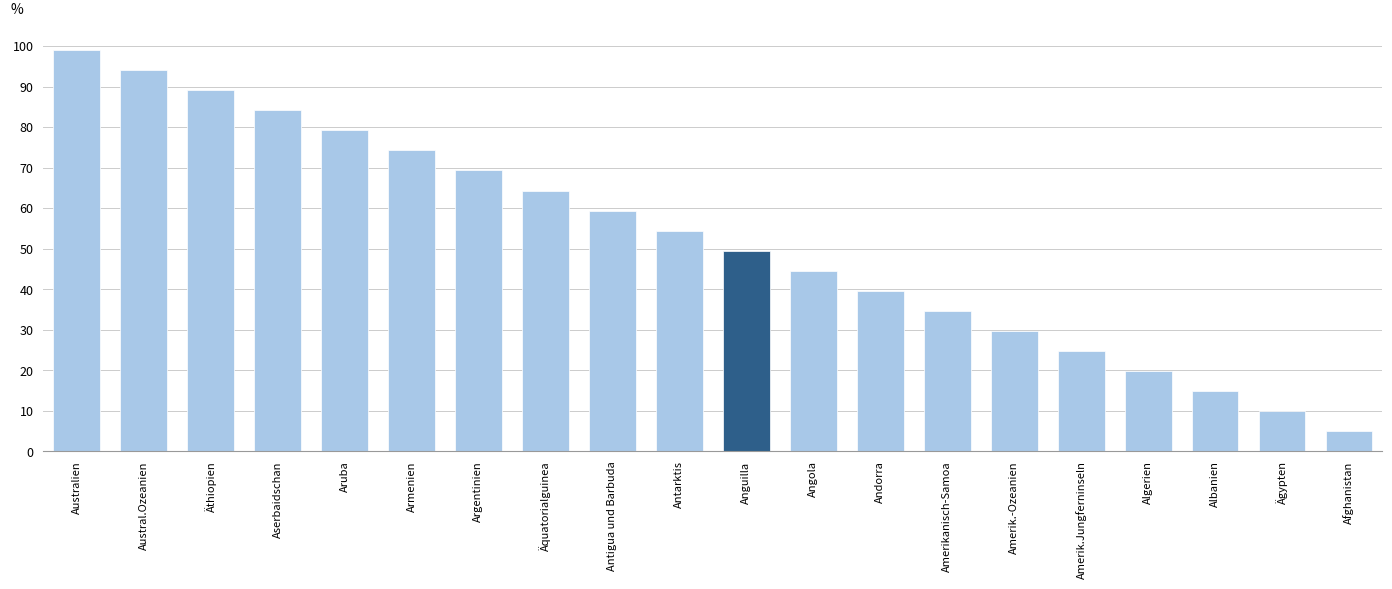

What is the maximum value shown in the chart?

99.0